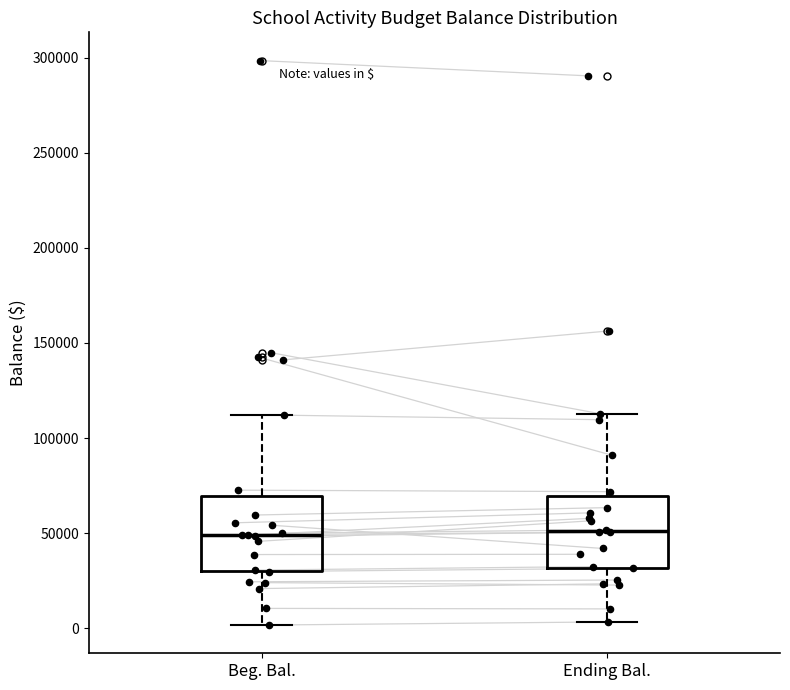

Reading left to right, read every box against the y-axis: the position of its median line, the range the box covers, and the ends of its whiskers. The values are not printed on the chart, so give them approximately, as read against the axis.

Beg. Bal.: median 50000, box 30000 to 70000, whiskers 0 to 110000
Ending Bal.: median 50000, box 30000 to 70000, whiskers 5000 to 115000